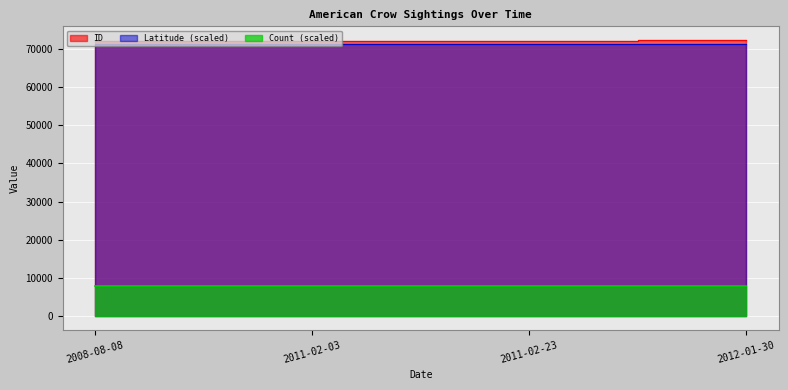

How many data points in ID are less than 72227?

2